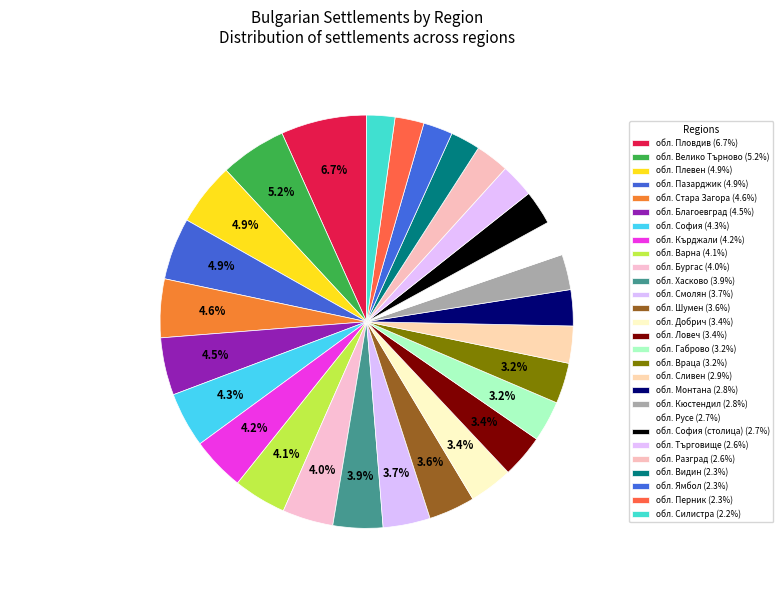

Count the number of slices in the pie.

28